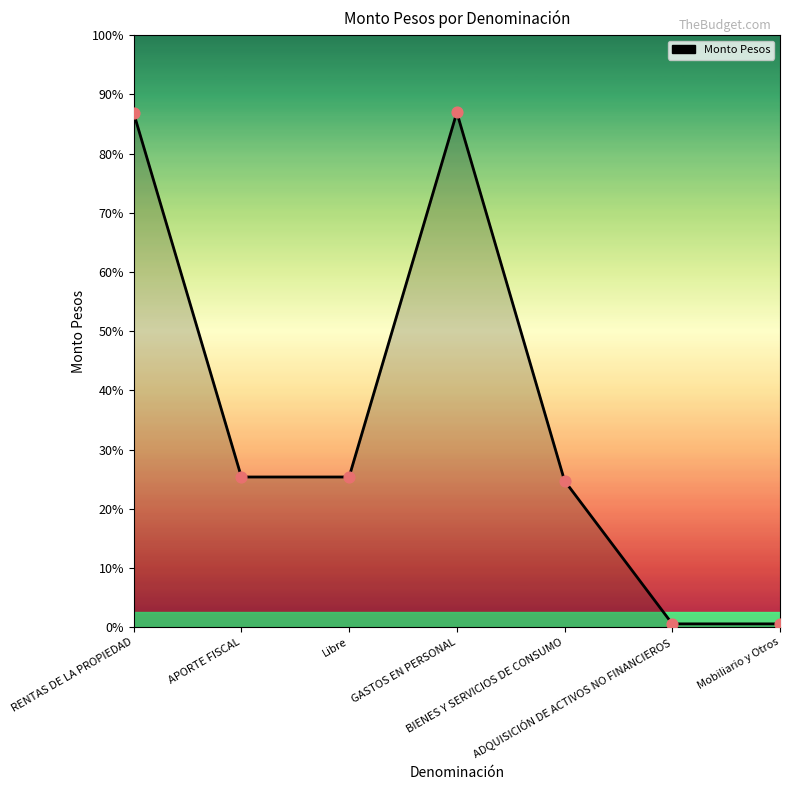

Between BIENES Y SERVICIOS DE CONSUMO and GASTOS EN PERSONAL, which is larger?

GASTOS EN PERSONAL